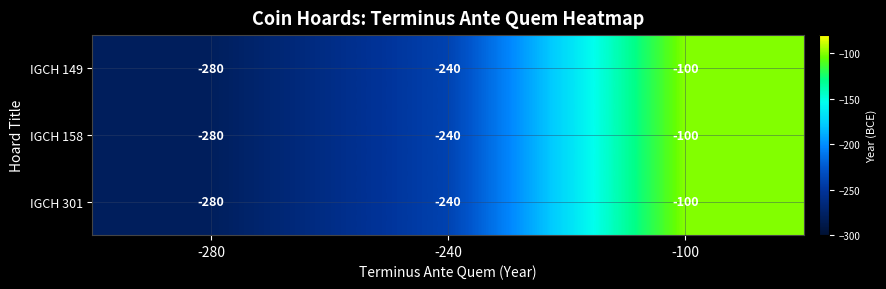

List the labels in order of IGCH 149 value, largest first.

-100, -240, -280